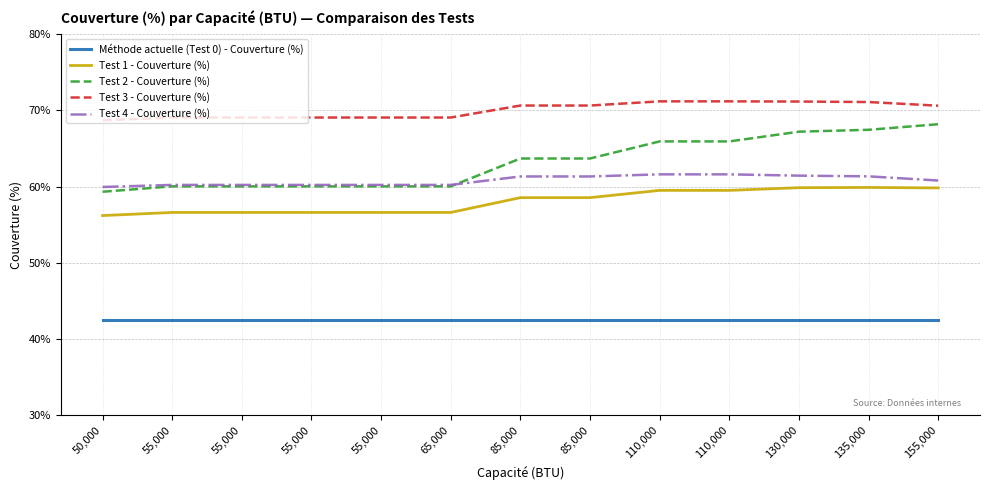

Is it true that Test 3 - Couverture (%) equals 0.4 at 85,000?

False